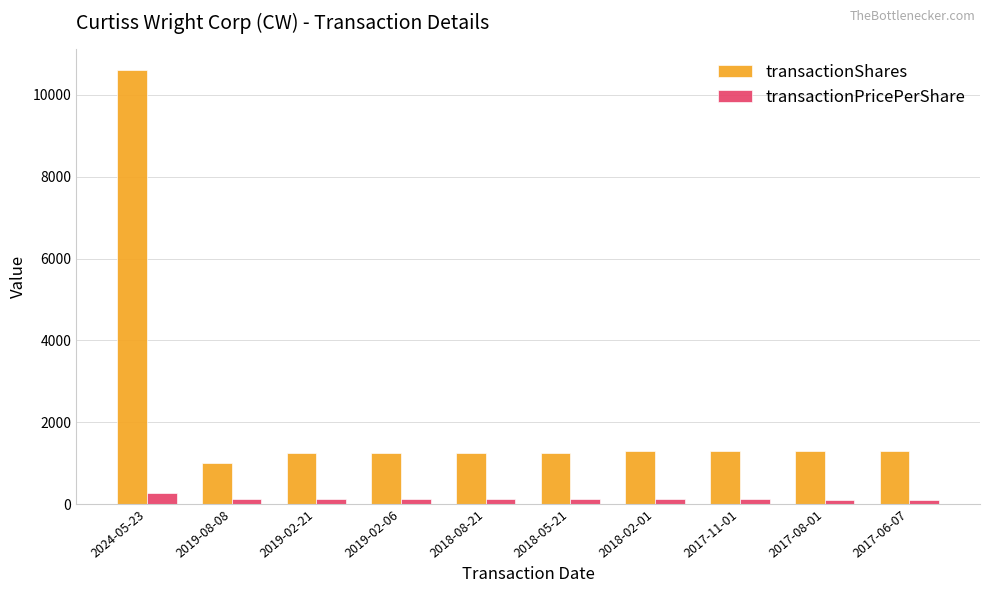

Rank the series by their average value, from lowest to highest.

transactionPricePerShare, transactionShares